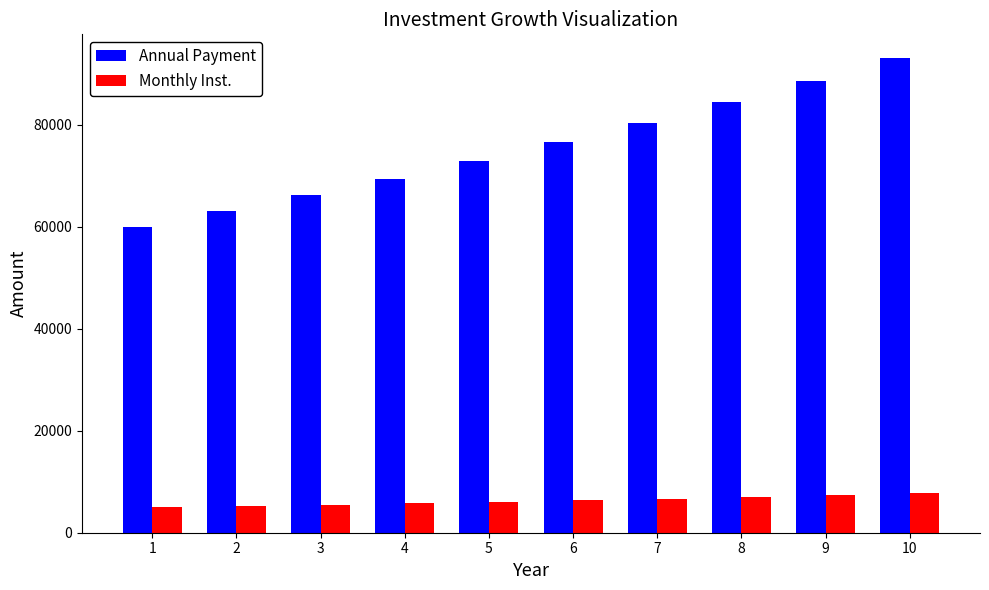

At which category is the sum across all series the highest?

10